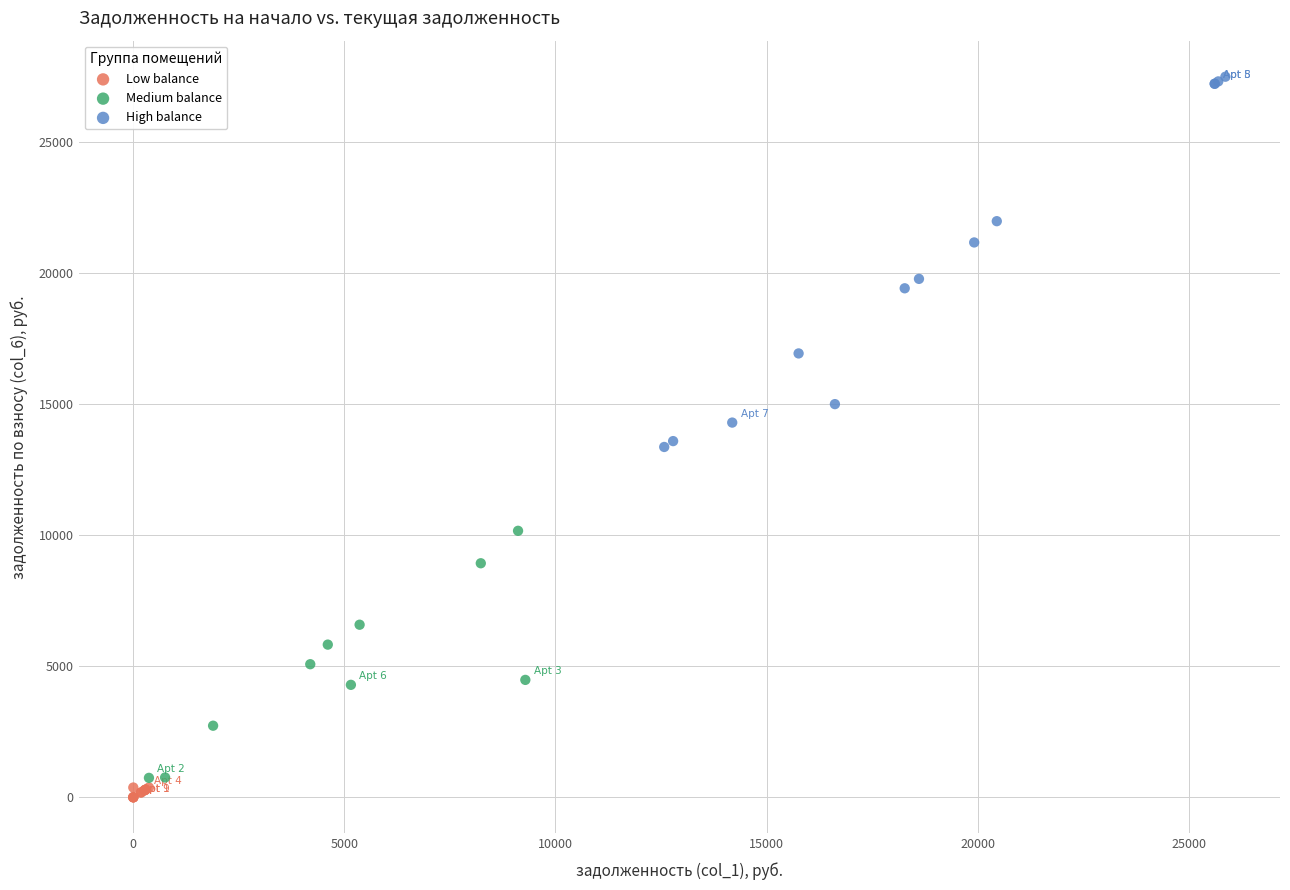

Which series contains the highest Y value?

High balance